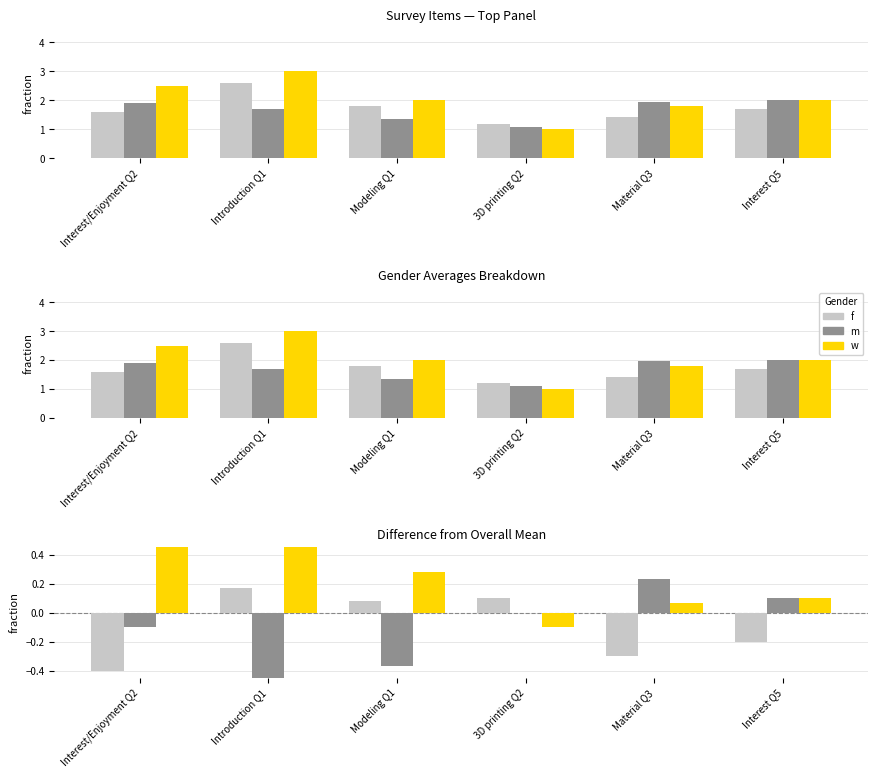

What is the label of the 4th bar from the left?

3D printing Q2